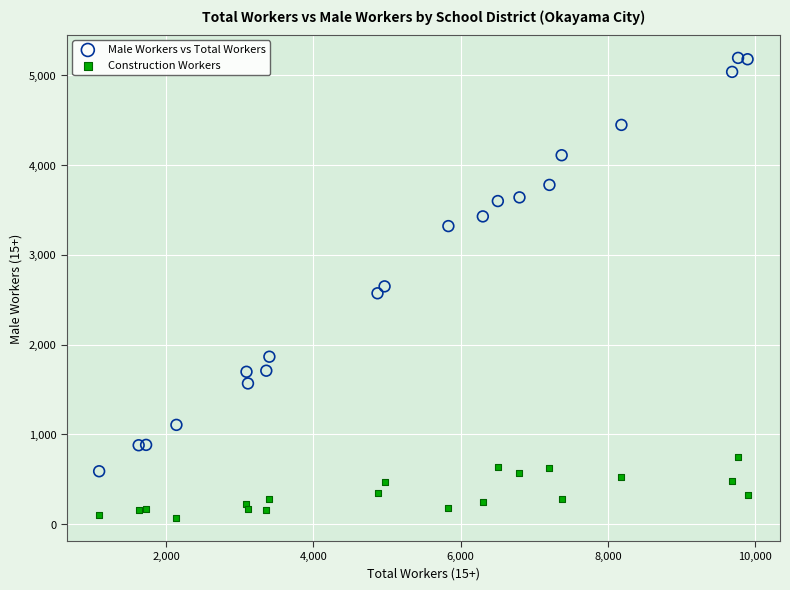

Which series contains the lowest Y value?

Construction Workers